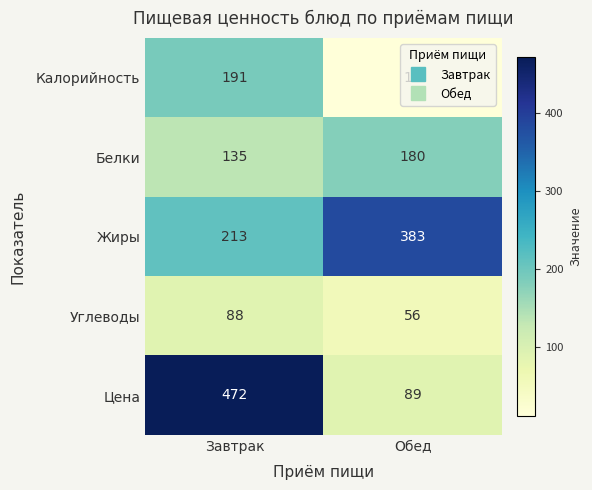

What is the greatest value displayed?

472